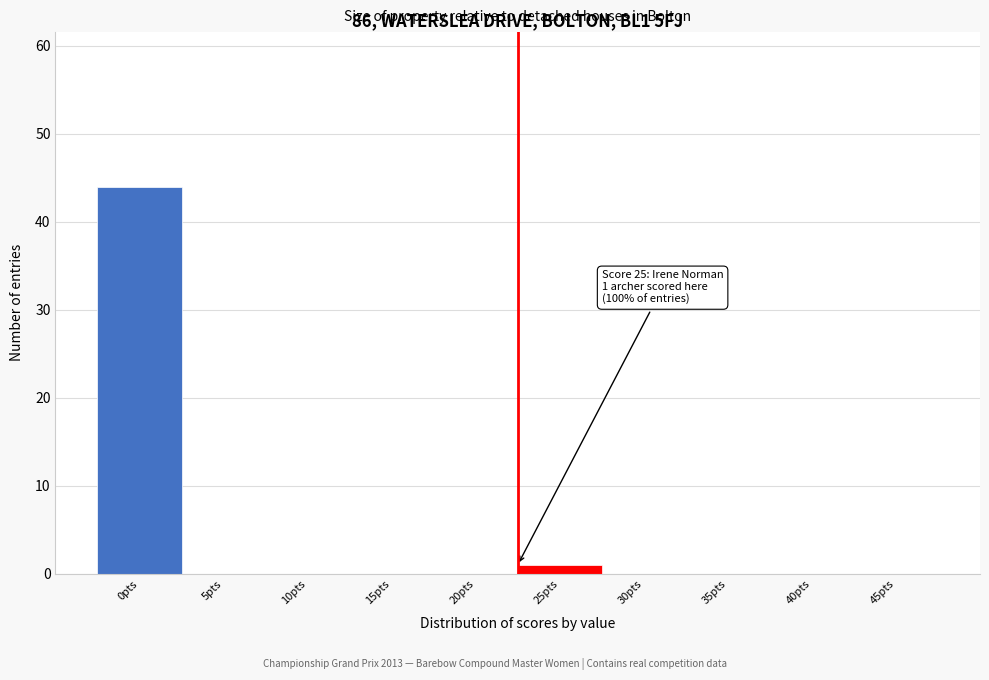

Reading right to left, transcribe all the data shown in this chart.

45pts=0	40pts=0	35pts=0	30pts=0	25pts=1	20pts=0	15pts=0	10pts=0	5pts=0	0pts=44